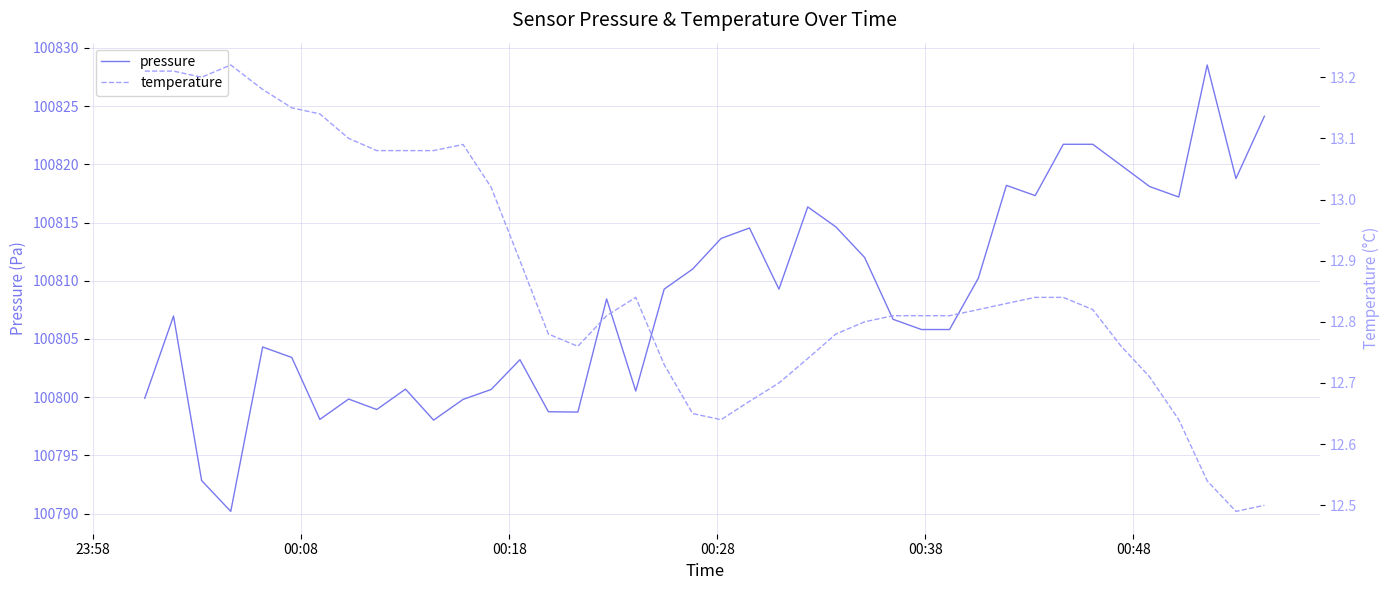

What is the maximum value for pressure?

100828.5